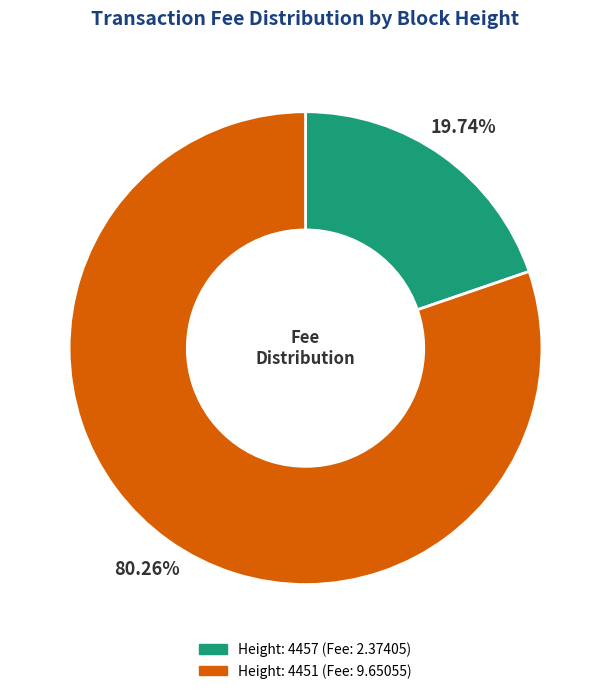

To the nearest percent, what portion does Height: 4451 represent?

80%